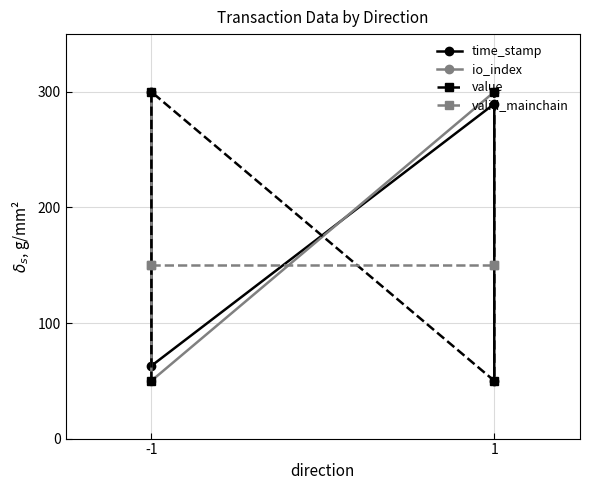

The valid_mainchain series shows 150.0 at -1. True or false?

True